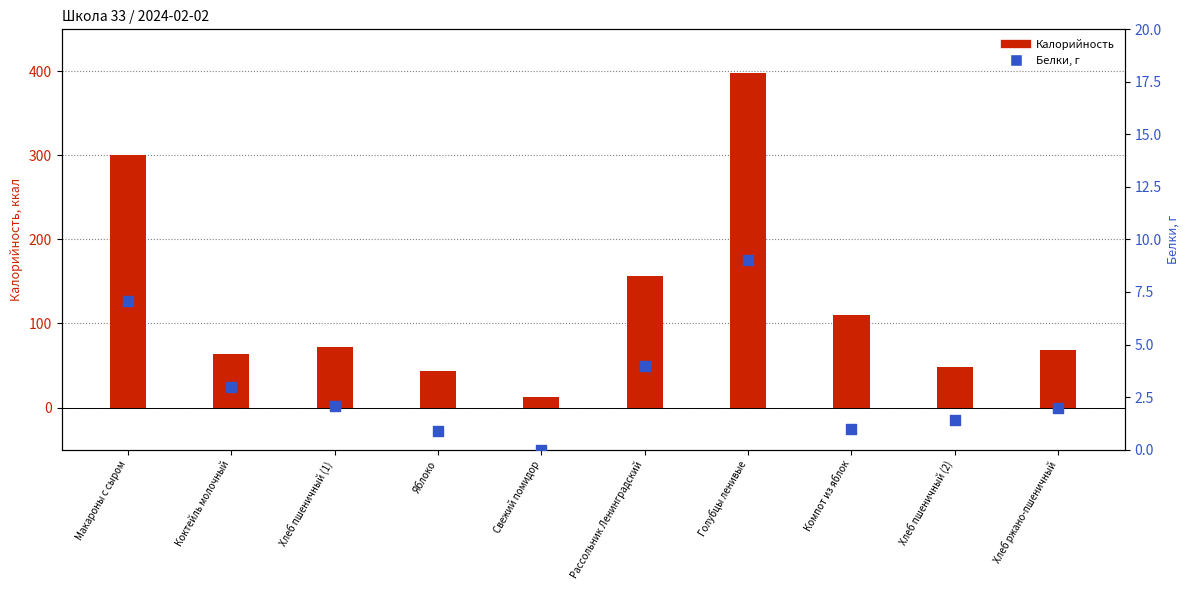

At which category is the sum across all series the highest?

Голубцы ленивые